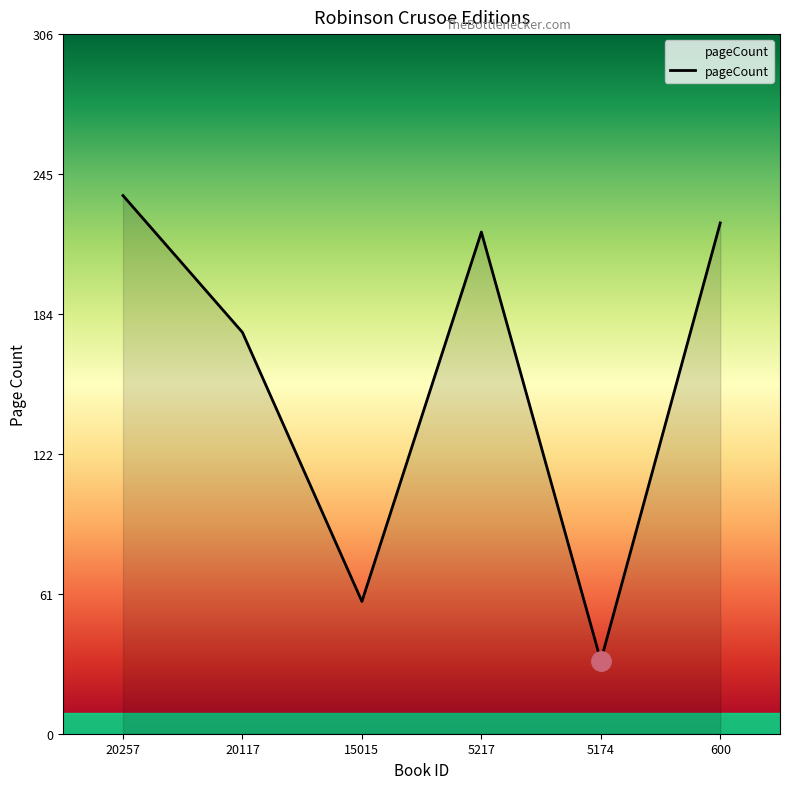

Between 600 and 5217, which is larger?

600